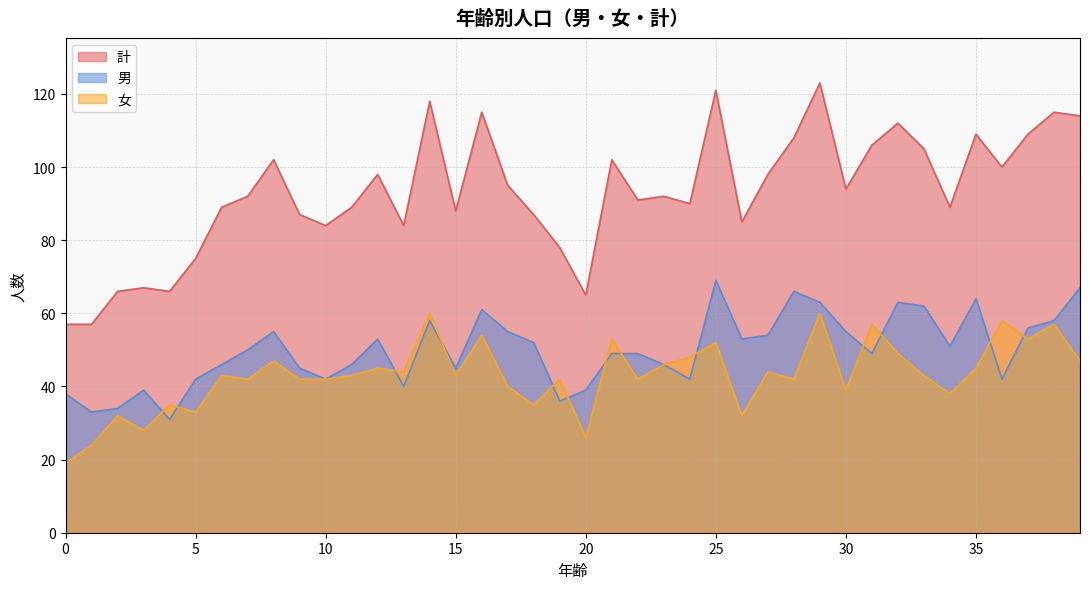

Reading right to left, extract all data points from this chart.

計: 114	115	109	100	109	89	105	112	106	94	123	108	98	85	121	90	92	91	102	65	78	87	95	115	88	118	84	98	89	84	87	102	92	89	75	66	67	66	57	57
男: 67	58	56	42	64	51	62	63	49	55	63	66	54	53	69	42	46	49	49	39	36	52	55	61	45	58	40	53	46	42	45	55	50	46	42	31	39	34	33	38
女: 47	57	53	58	45	38	43	49	57	39	60	42	44	32	52	48	46	42	53	26	42	35	40	54	43	60	44	45	43	42	42	47	42	43	33	35	28	32	24	19